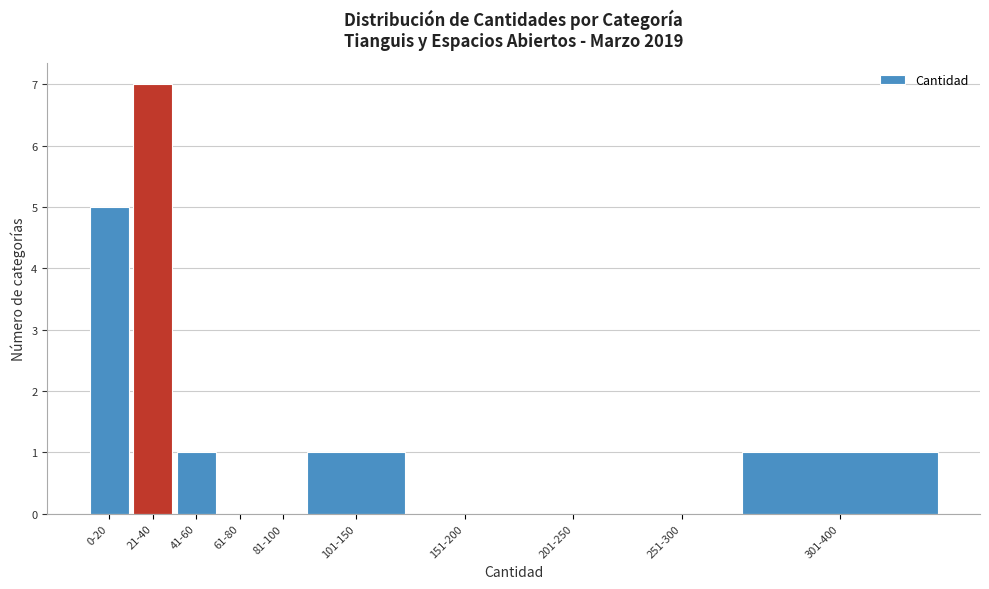

Reading right to left, extract all data points from this chart.

301-400=1	251-300=0	201-250=0	151-200=0	101-150=1	81-100=0	61-80=0	41-60=1	21-40=7	0-20=5